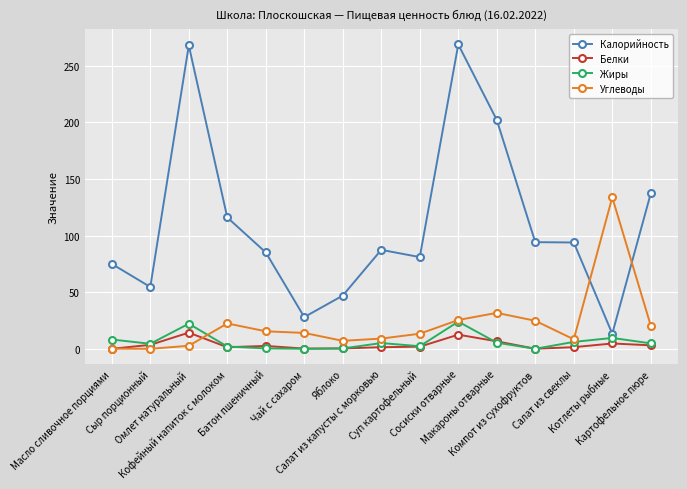

What is the value of the Жиры point at the 3rd from the left?

22.2